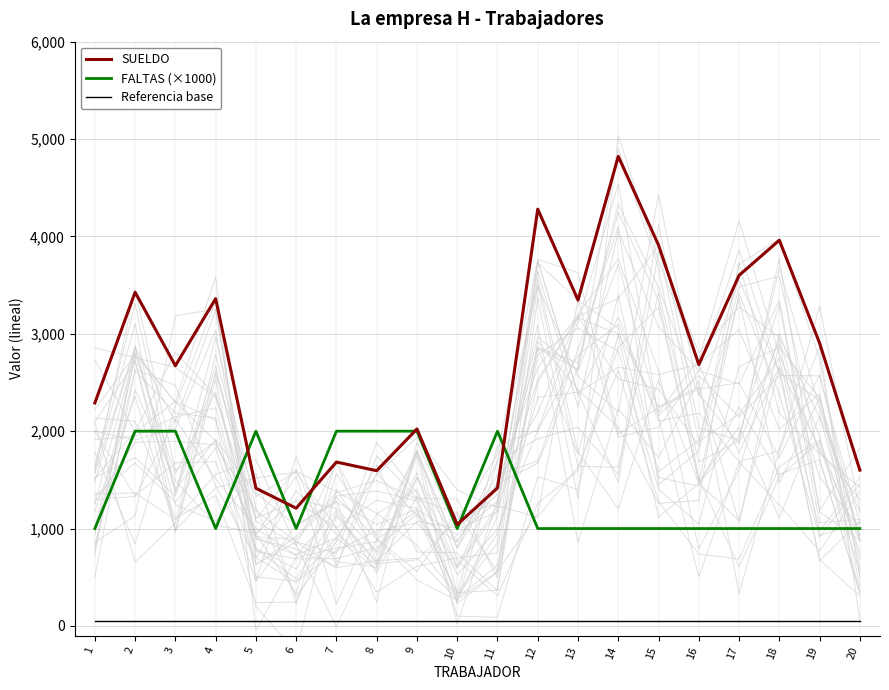

True or false: FALTAS (×1000) has more than 1 interior local peaks.

True